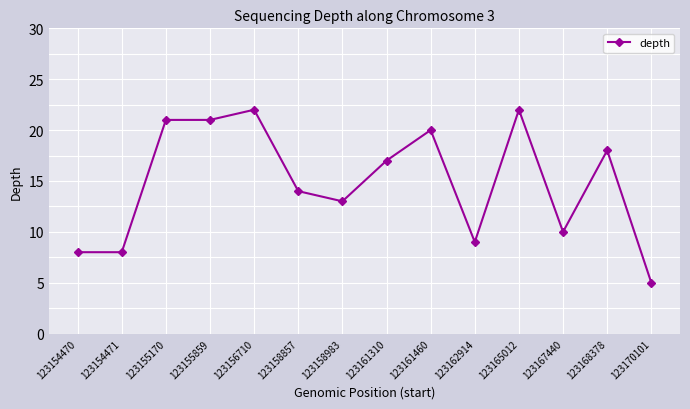

True or false: the data has more than 2 interior local peaks.

True